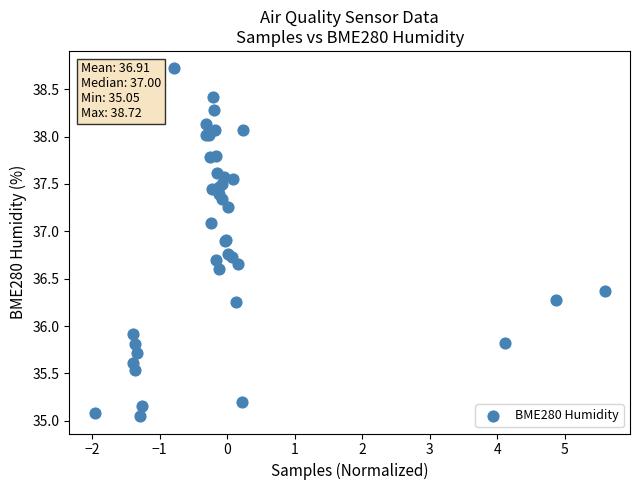

What Y value in the scatter plot is closest to 36?

35.9